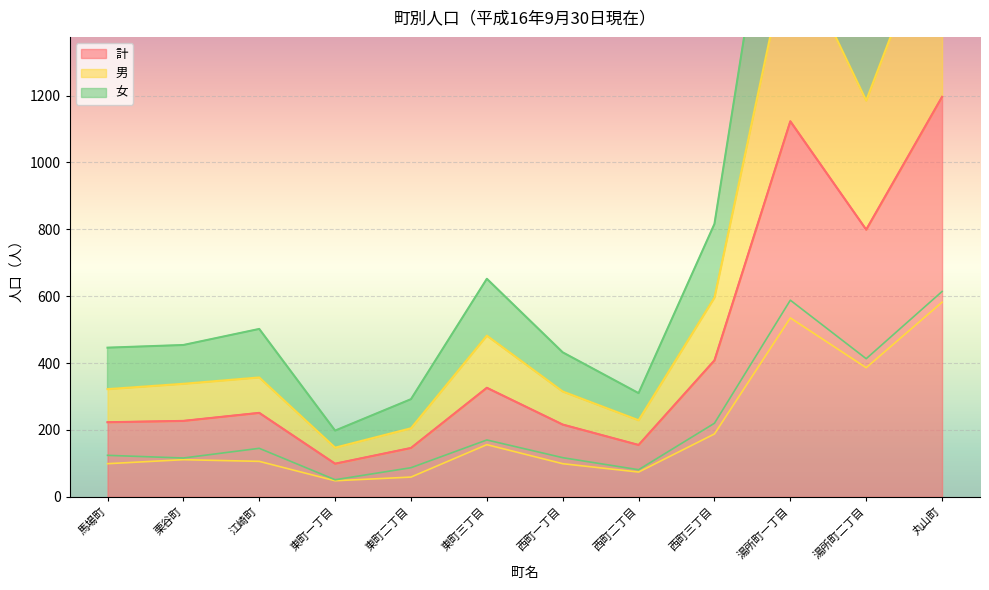

Rank the series at 東町二丁目 from lowest to highest value.

男, 女, 計